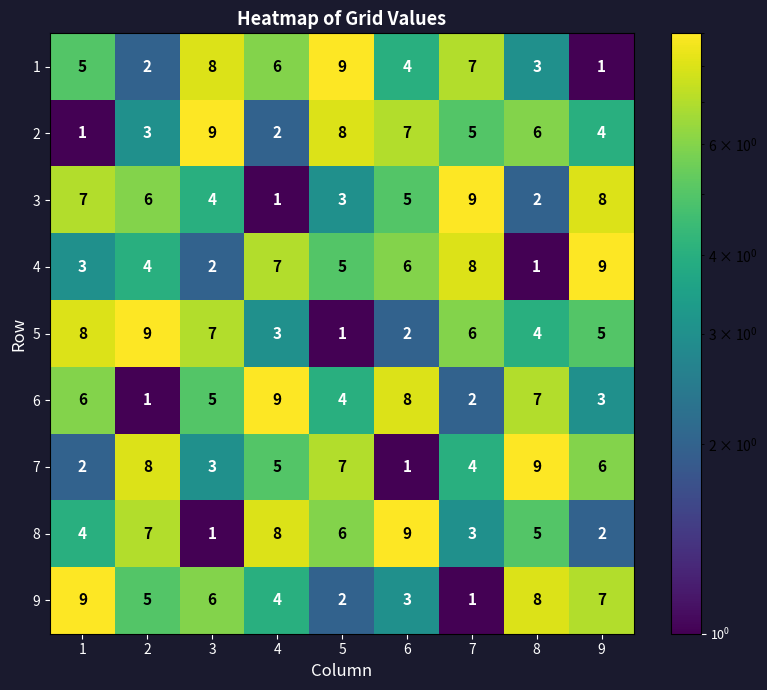

Where is 6 nearest to the value 5?

3